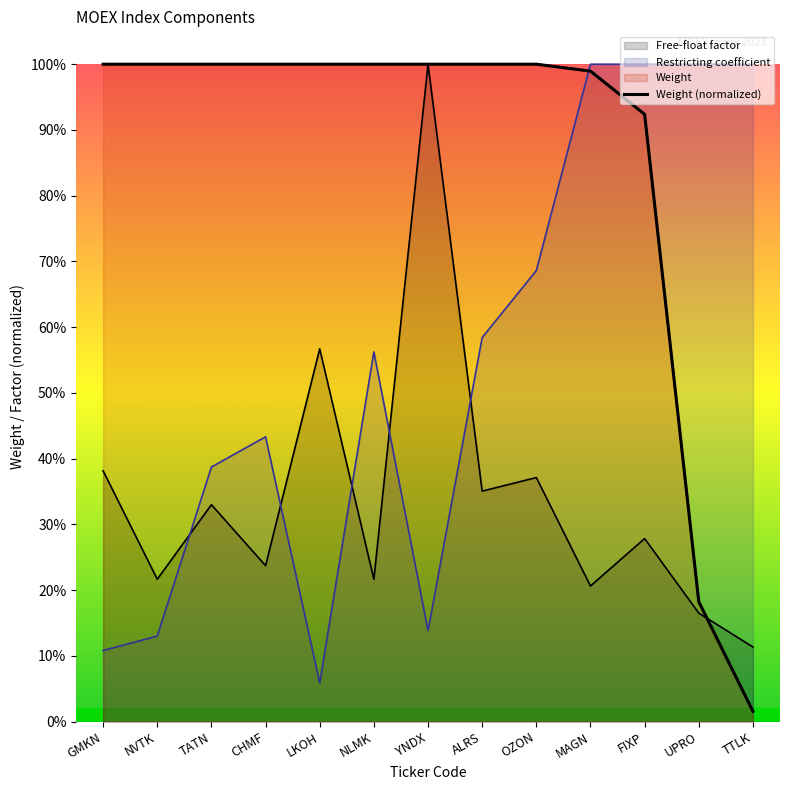

Rank the categories by value from lowest to highest.

TTLK, UPRO, FIXP, MAGN, GMKN, NVTK, TATN, ALRS, OZON, CHMF, NLMK, LKOH, YNDX